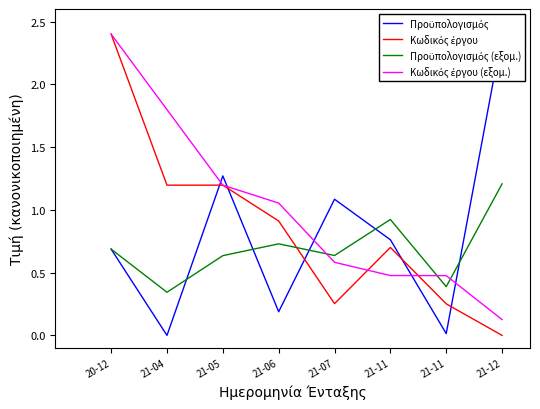

In Προϋπολογισμός, how many points are lower than both neighbors (excluding endpoints)?

3